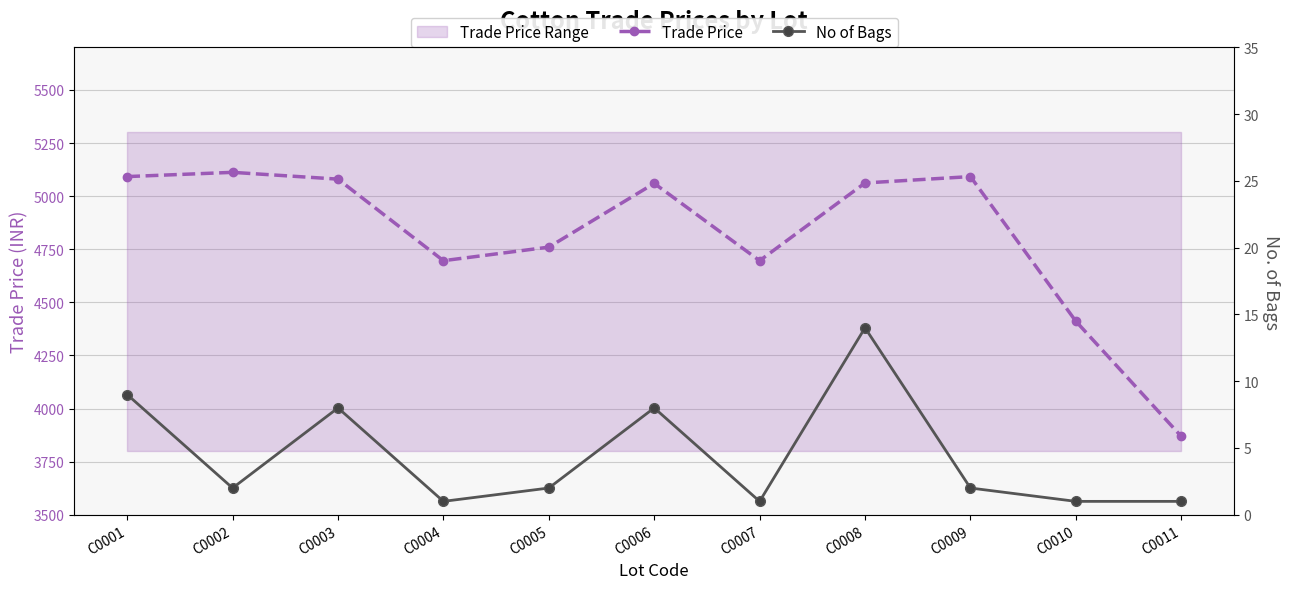

What is the difference between the second highest and second lowest values in the Trade Price series?

681.0